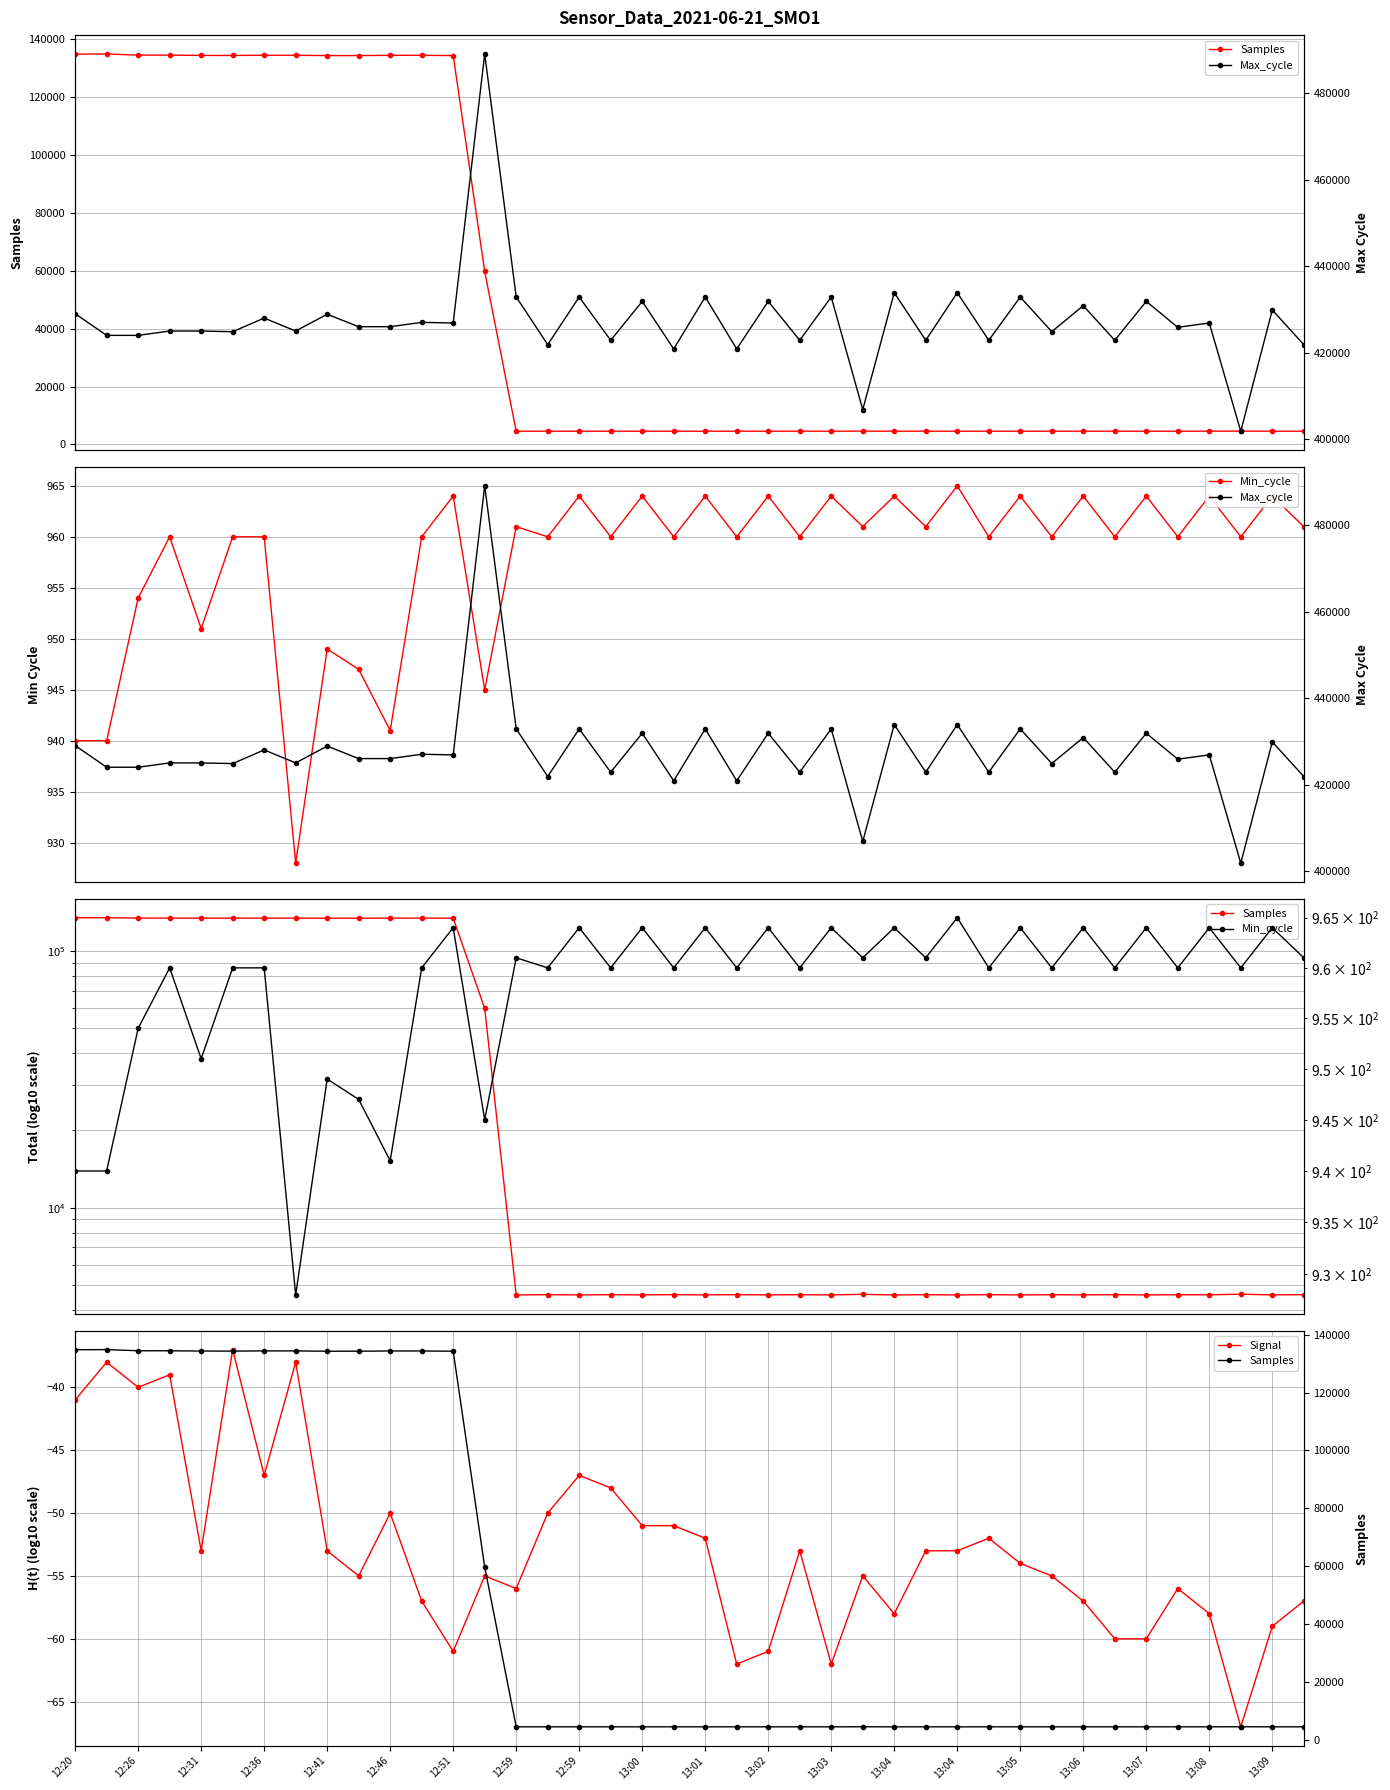

List the labels in order of Max_cycle value, smallest first.

37, 25, 13:09, 21, 39, 13:05, 13:07, 27, 23, 29, 33, 12:31, 12:26, 12:46, 31, 12:41, 12:36, 12:59, 35, 13:01, 13:00, 13:03, 36, 13:02, 12:51, 12:59, 12:20, 38, 32, 13:08, 22, 34, 13:06, 20, 24, 30, 13:04, 28, 26, 13:04